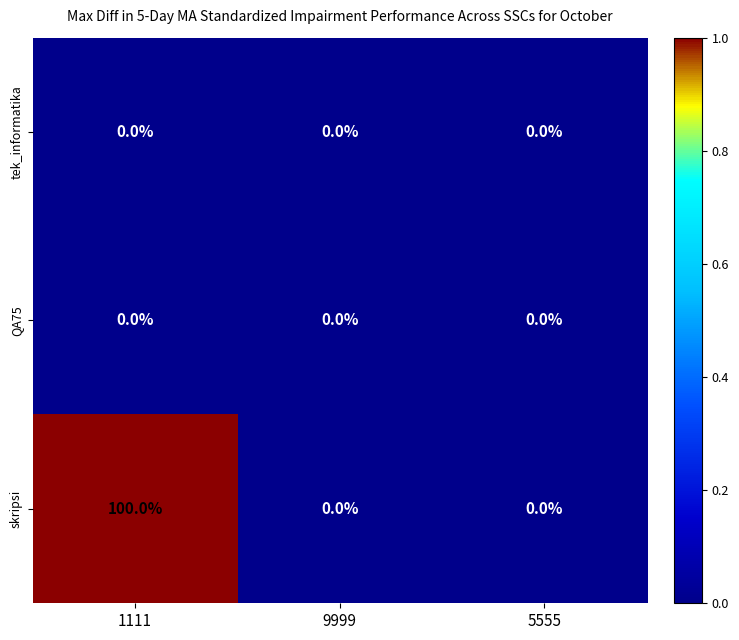

Count the number of data series in this chart.

3